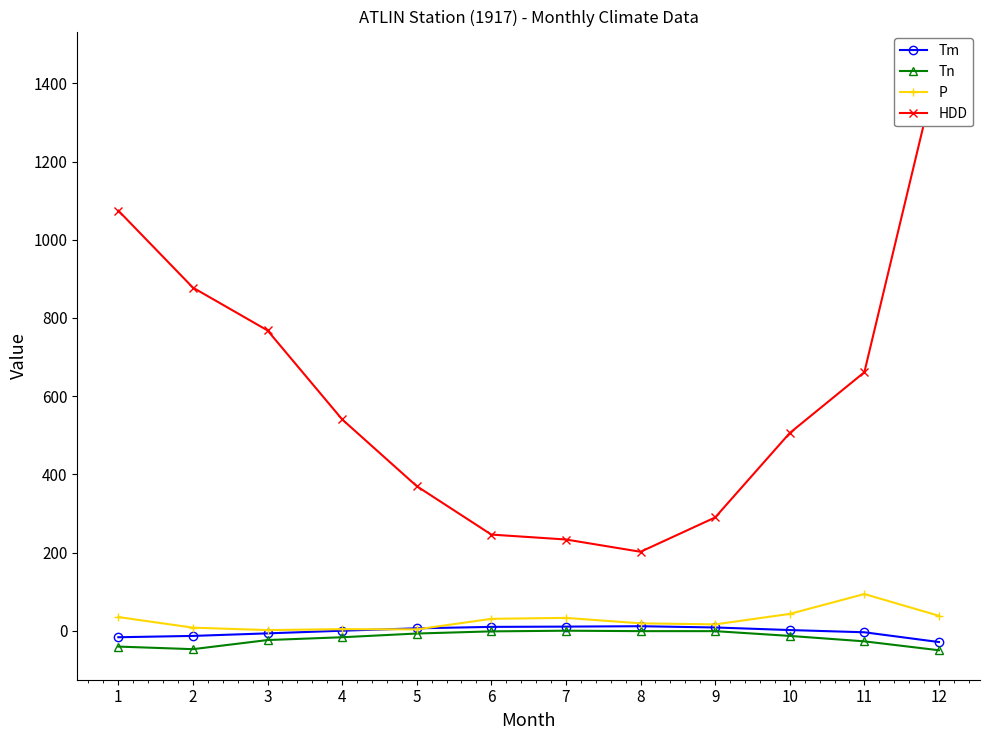

At which category does Tm reach its first local peak?

8